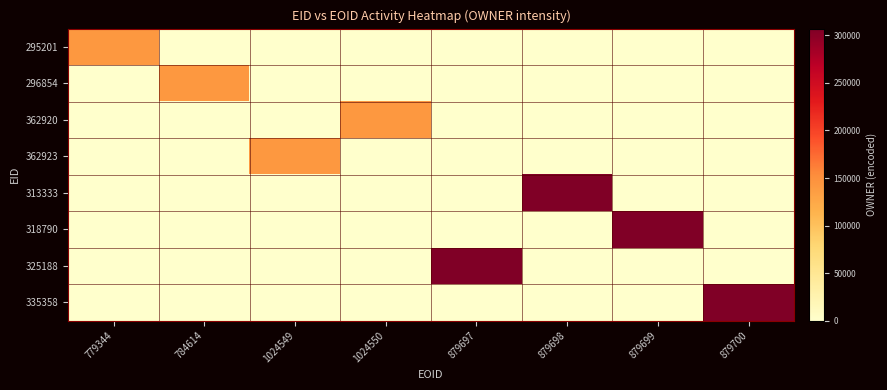

What is the spread (max minus min) of values at 879698?

307098